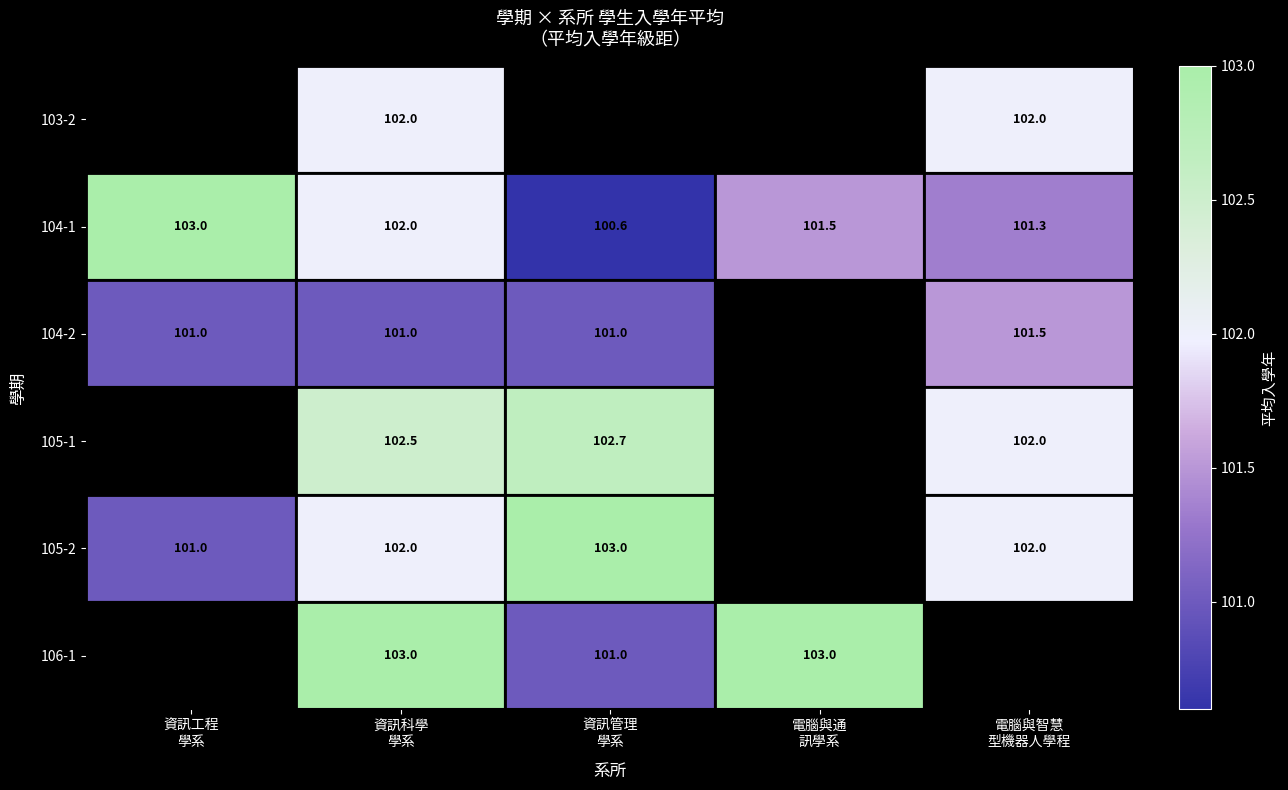

What is the greatest value displayed?

103.0